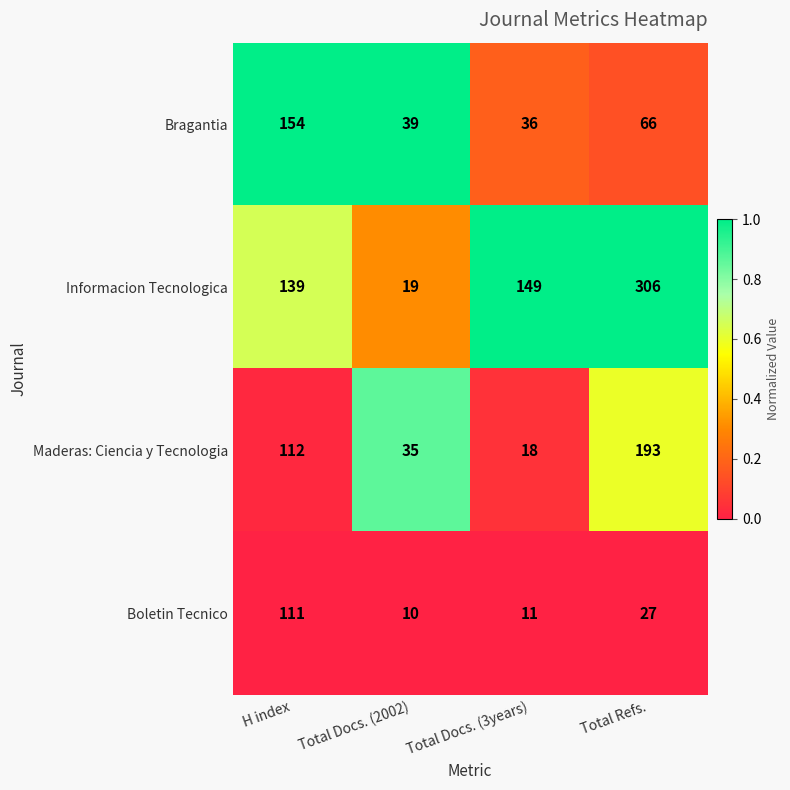

The Bragantia series shows 106 at Total Refs.. True or false?

False